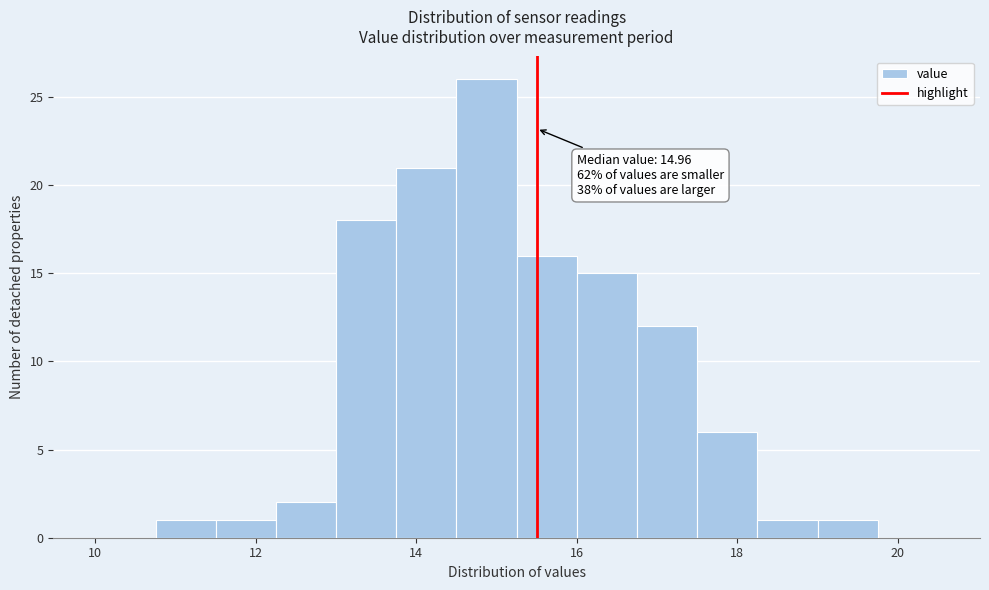

Read against the x-axis, roughly where is the centre of the tallest bar?

14.8